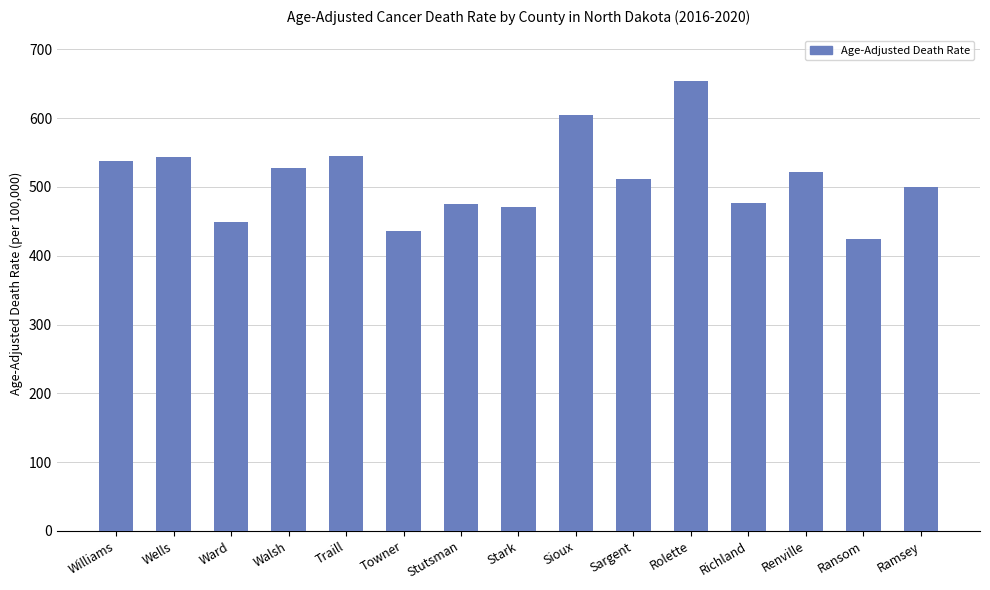

Where is the data nearest to the value 538?

Williams